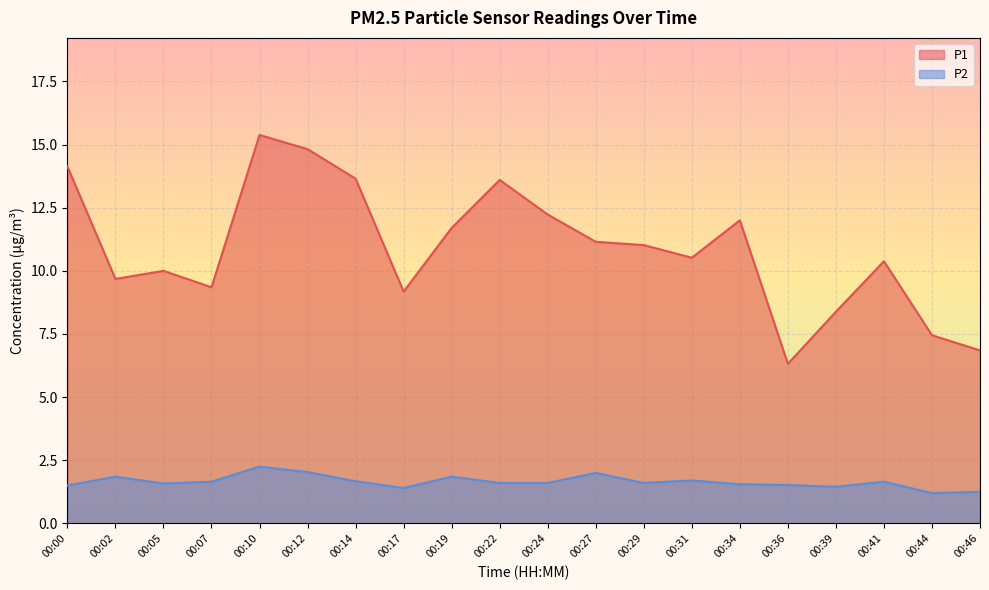

Which has a higher value, 00:31 or 00:39?

00:31